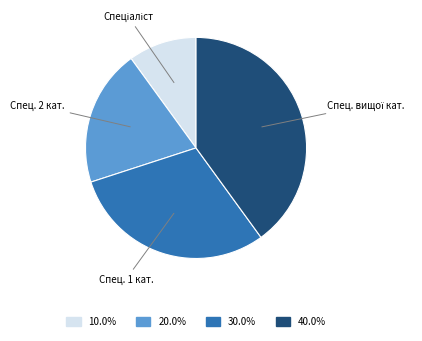

Is there a majority slice in this chart?

No